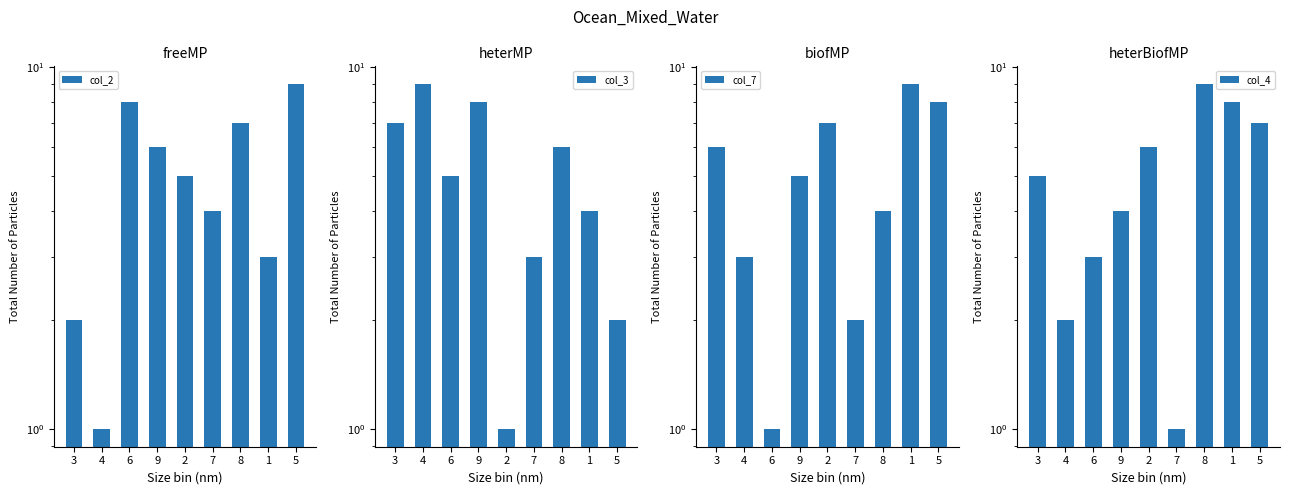

Count the col_3 values in the range 3 to 7.

5